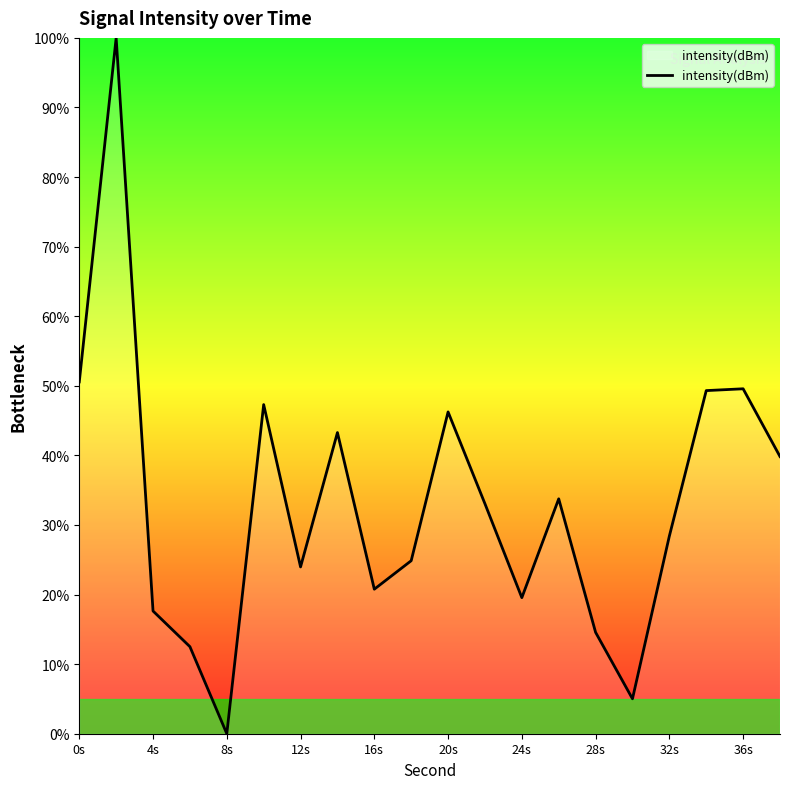

What is the difference between the maximum and minimum values?

100.0